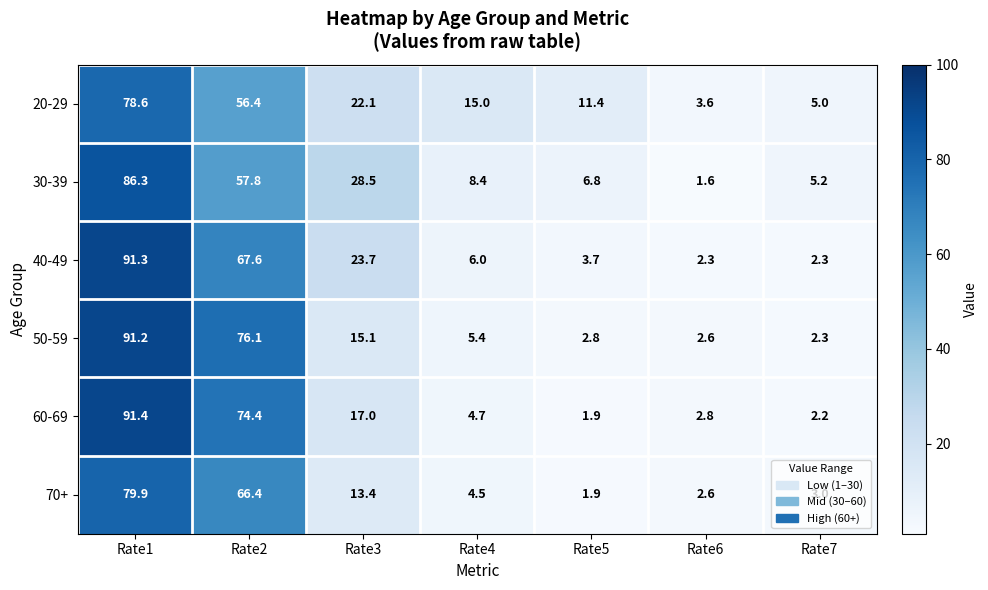

Where is 60-69 nearest to the value 46?

Rate2